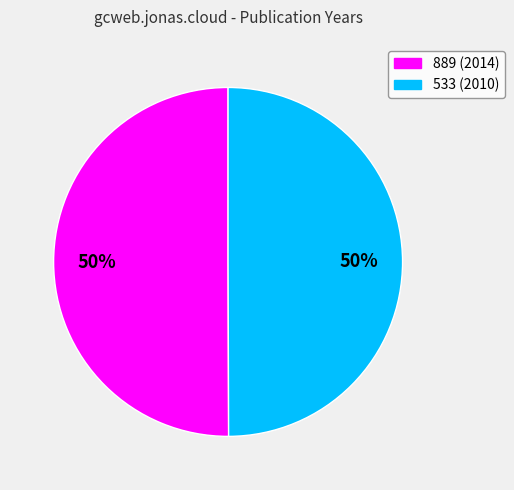

The 889 slice represents 50% of the pie. True or false?

True